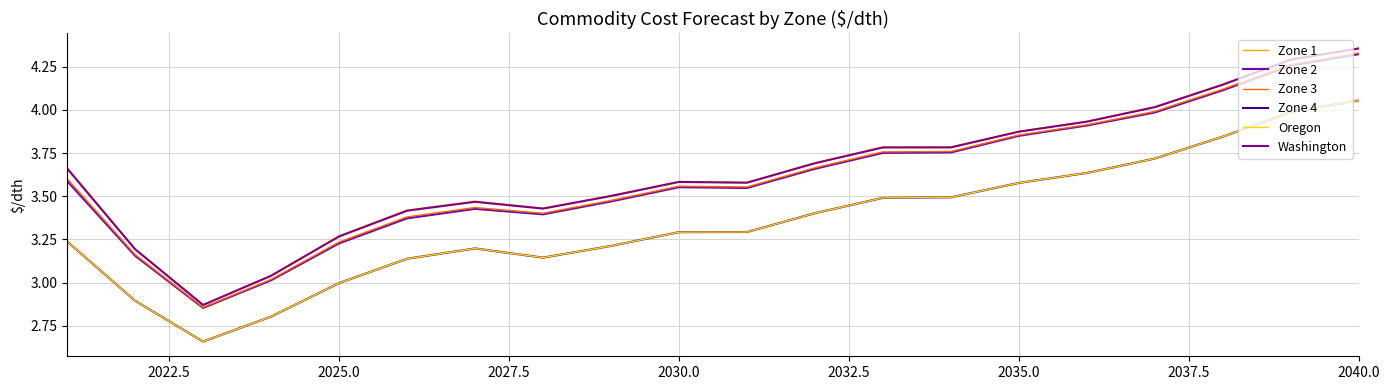

What is the sum of all Zone 3 values?

72.3